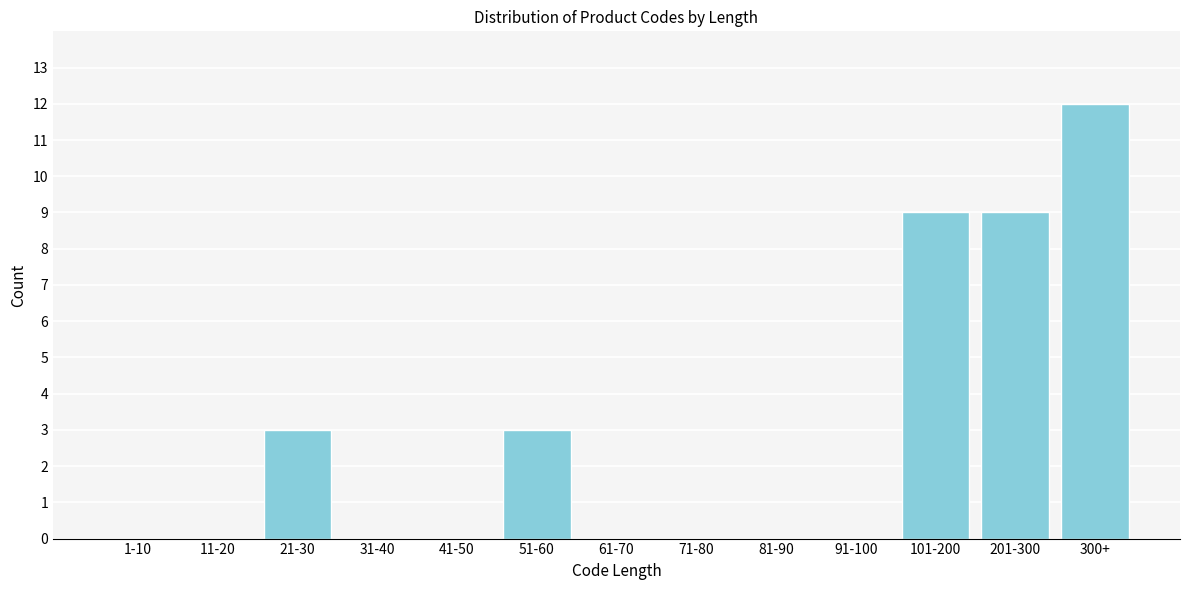

Reading left to right, what are all the values shown in this chart?

1-10=0	11-20=0	21-30=3	31-40=0	41-50=0	51-60=3	61-70=0	71-80=0	81-90=0	91-100=0	101-200=9	201-300=9	300+=12